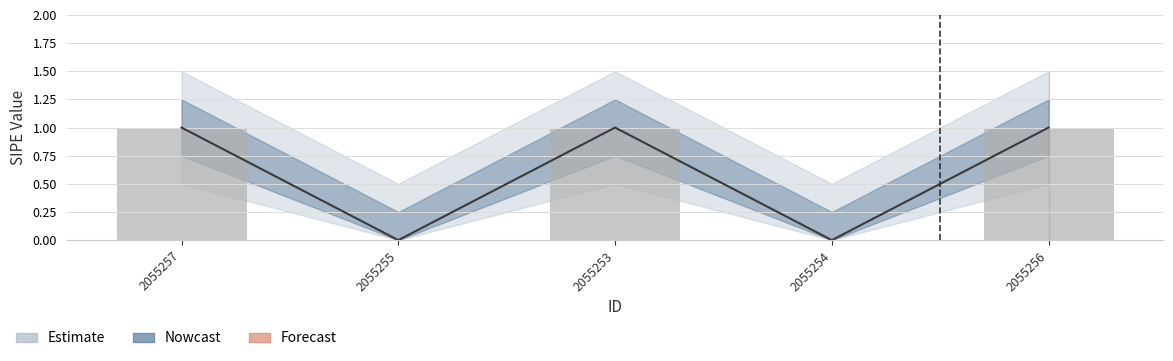

List the labels in order of value, smallest first.

2055255, 2055254, 2055257, 2055253, 2055256